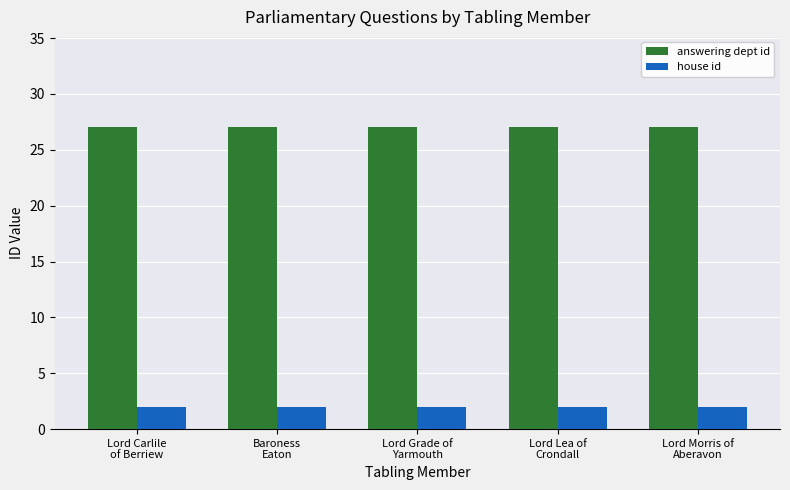

Is it true that house id equals 2 at Lord Lea of
Crondall?

True